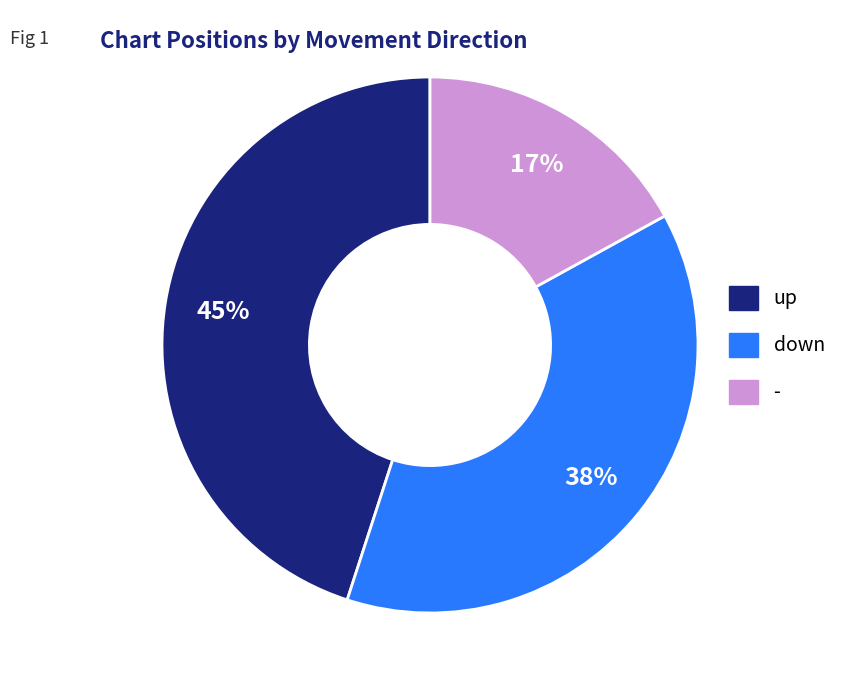

Approximately how many times larger is the value at - compared to down?

0.4